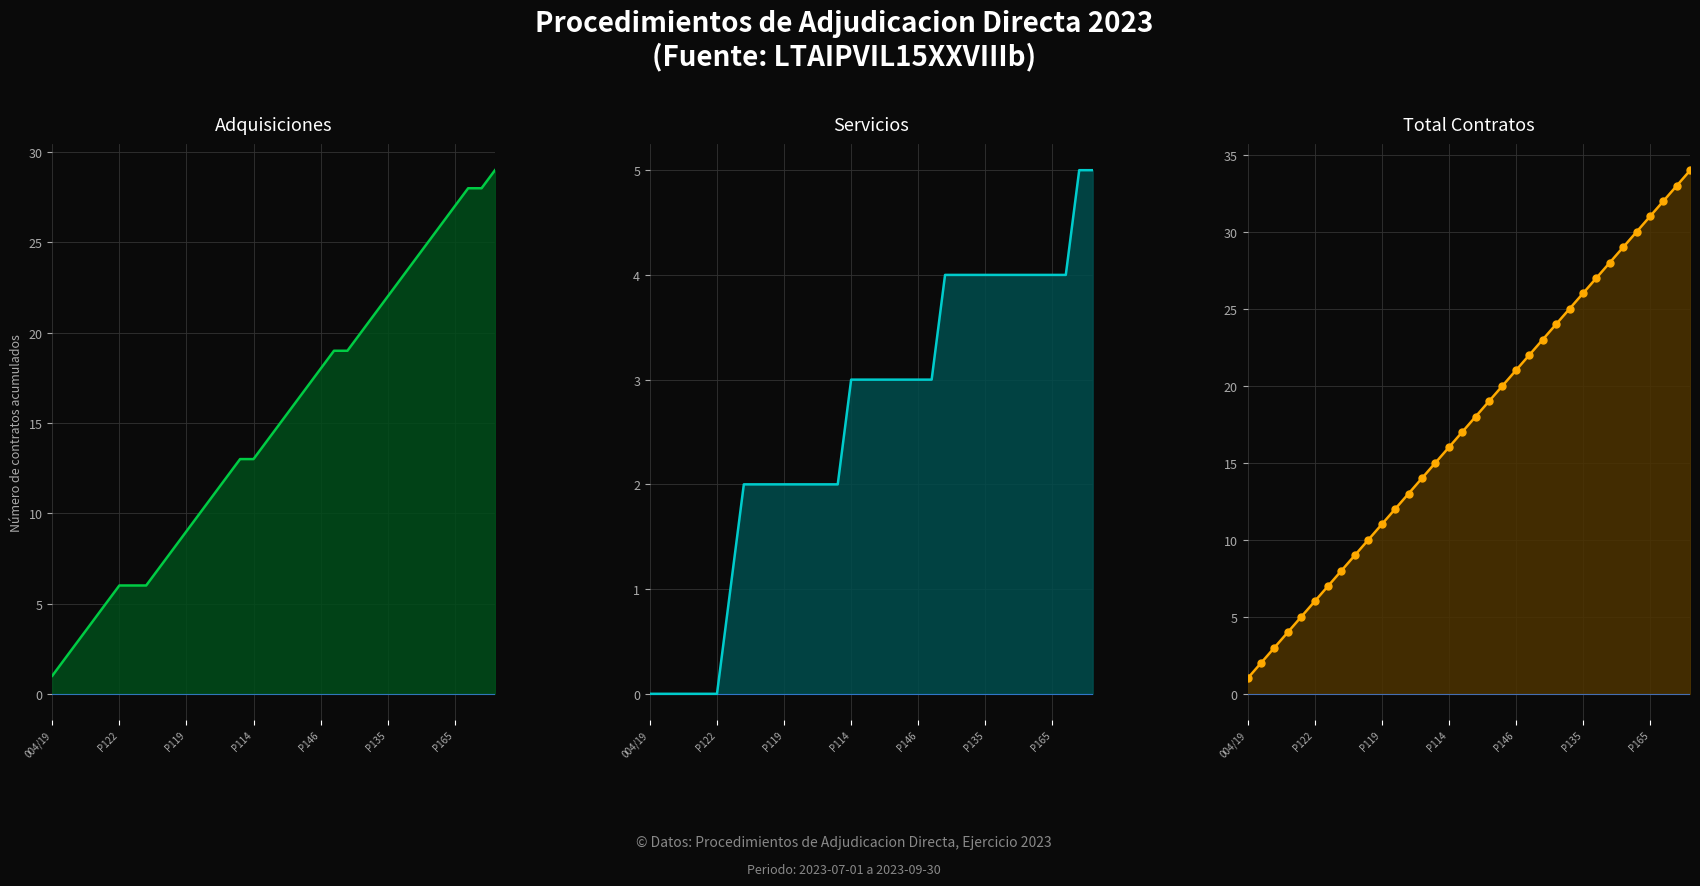

At which category is the sum across all series the highest?

33